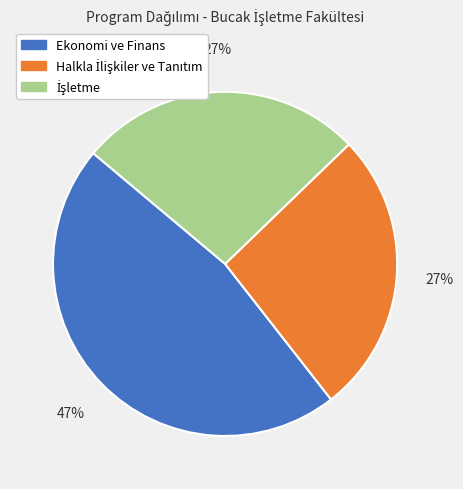

Count the number of slices in the pie.

3